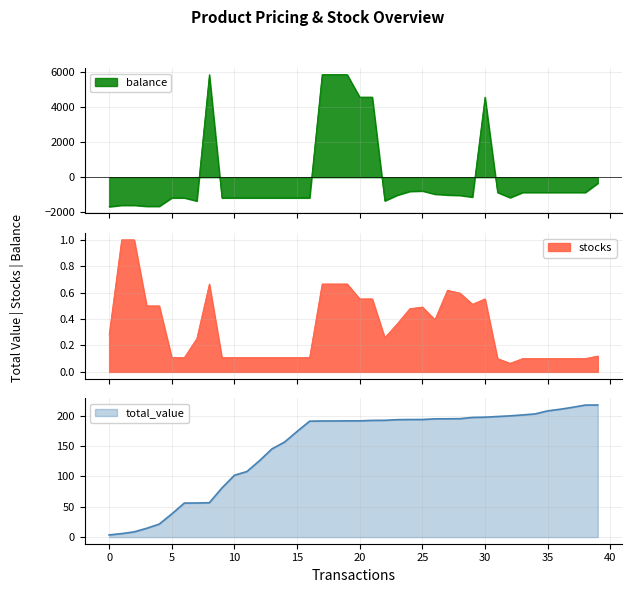

The balance series shows -1360.6 at 37. True or false?

False